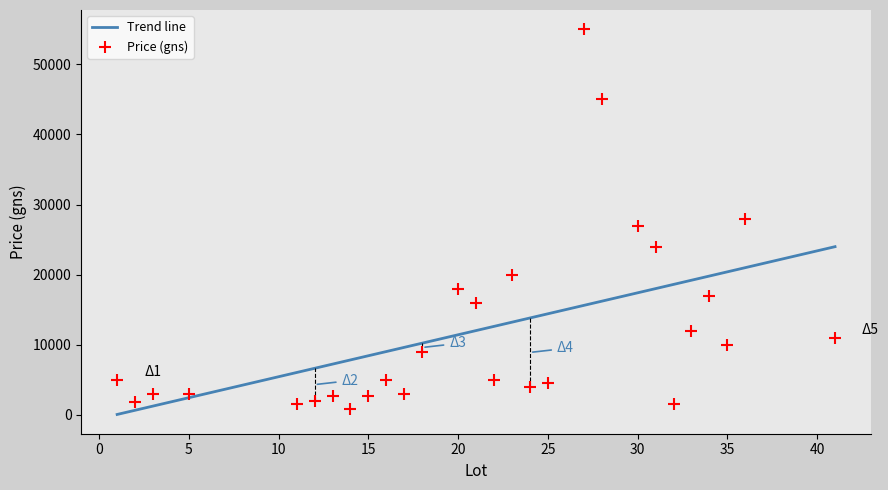

What is the change in value from 36 to 18?

-19000